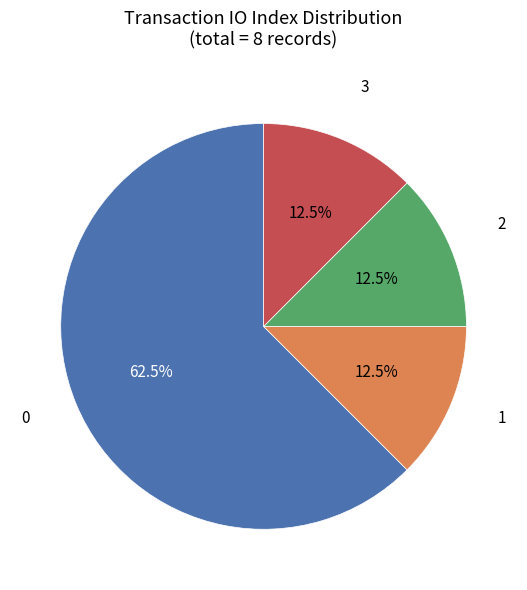

Approximately how many times larger is the value at 1 compared to 3?

1.0